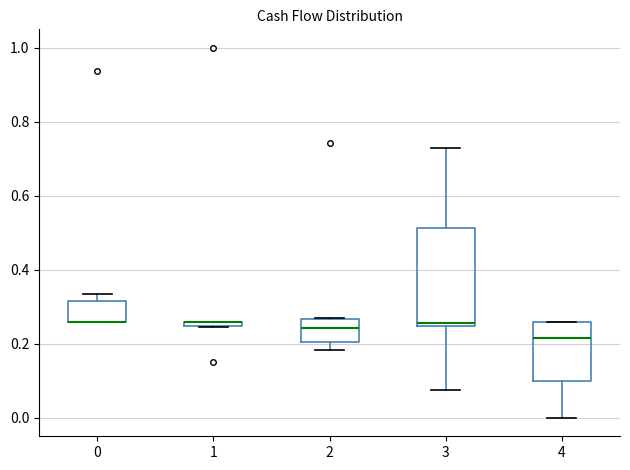

Where is the upper edge of the box at x = 0 on the y-axis? The values are not printed on the chart, so give them approximately, as read against the axis.

0.32